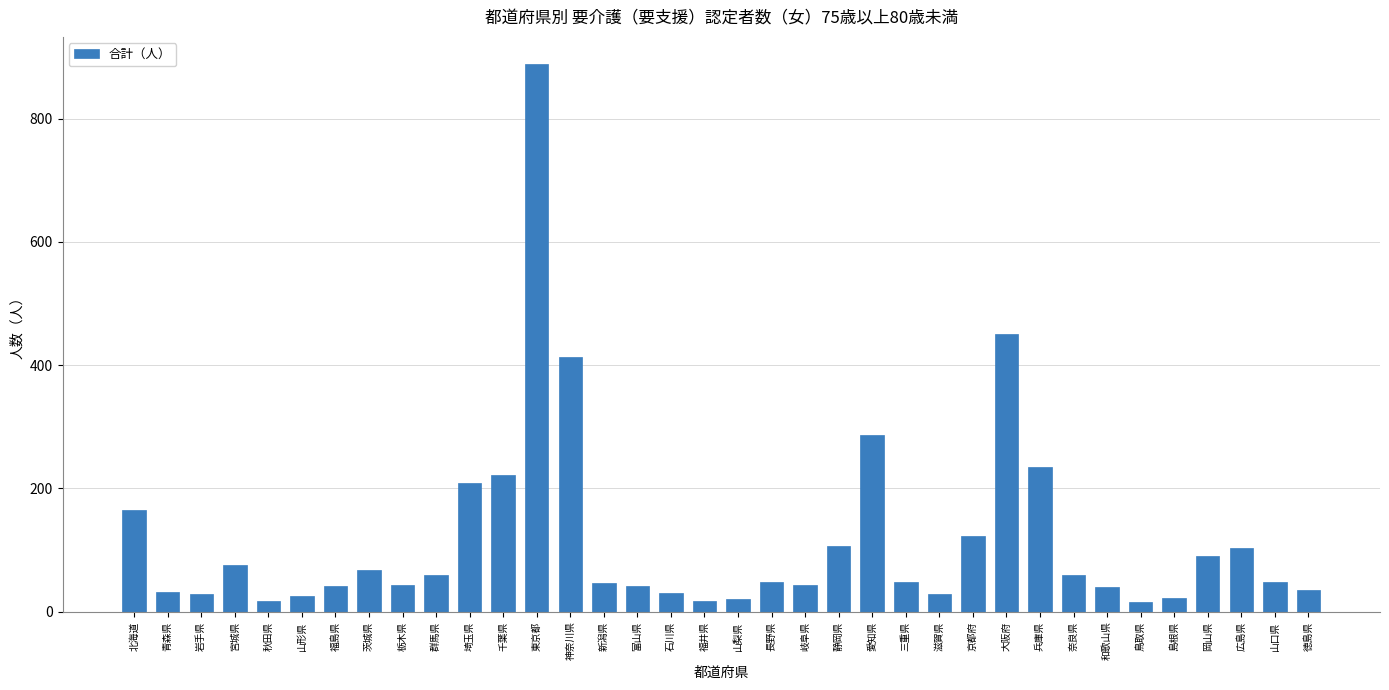

What is the difference between the maximum and minimum values?

872